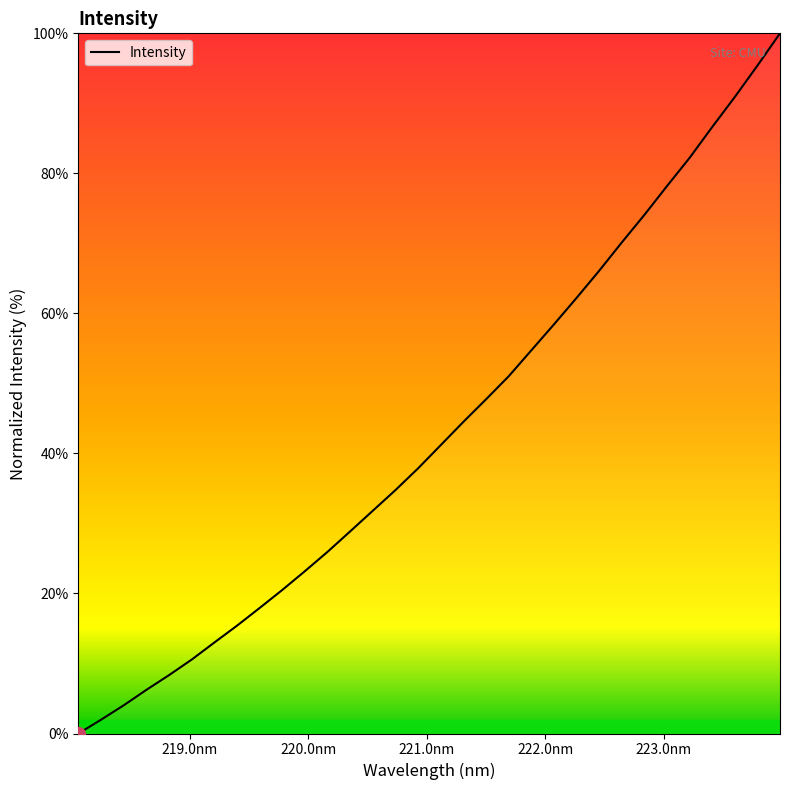

What is the maximum value shown in the chart?

100.0